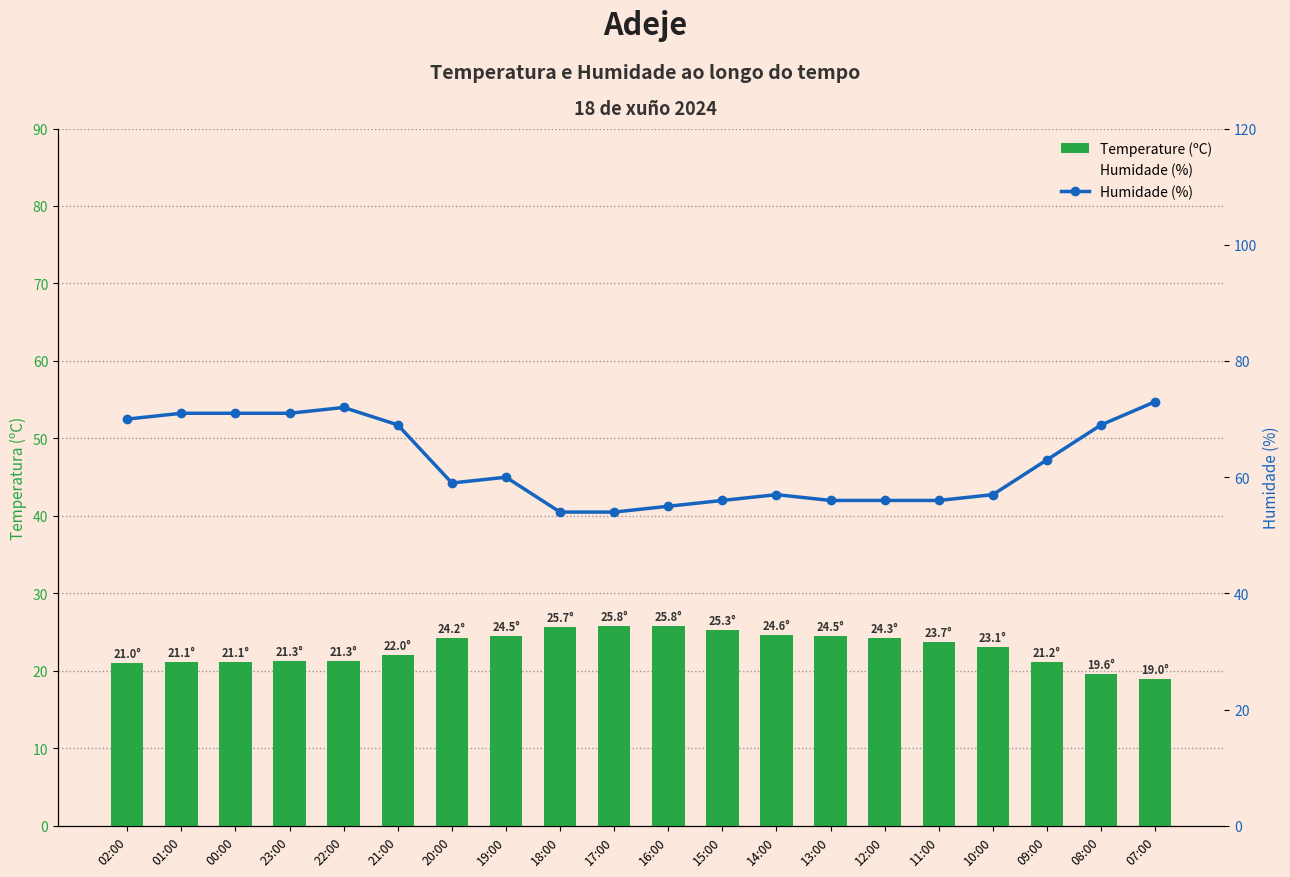

What is the approximate value of Humidade (%) at 14:00?

57.0